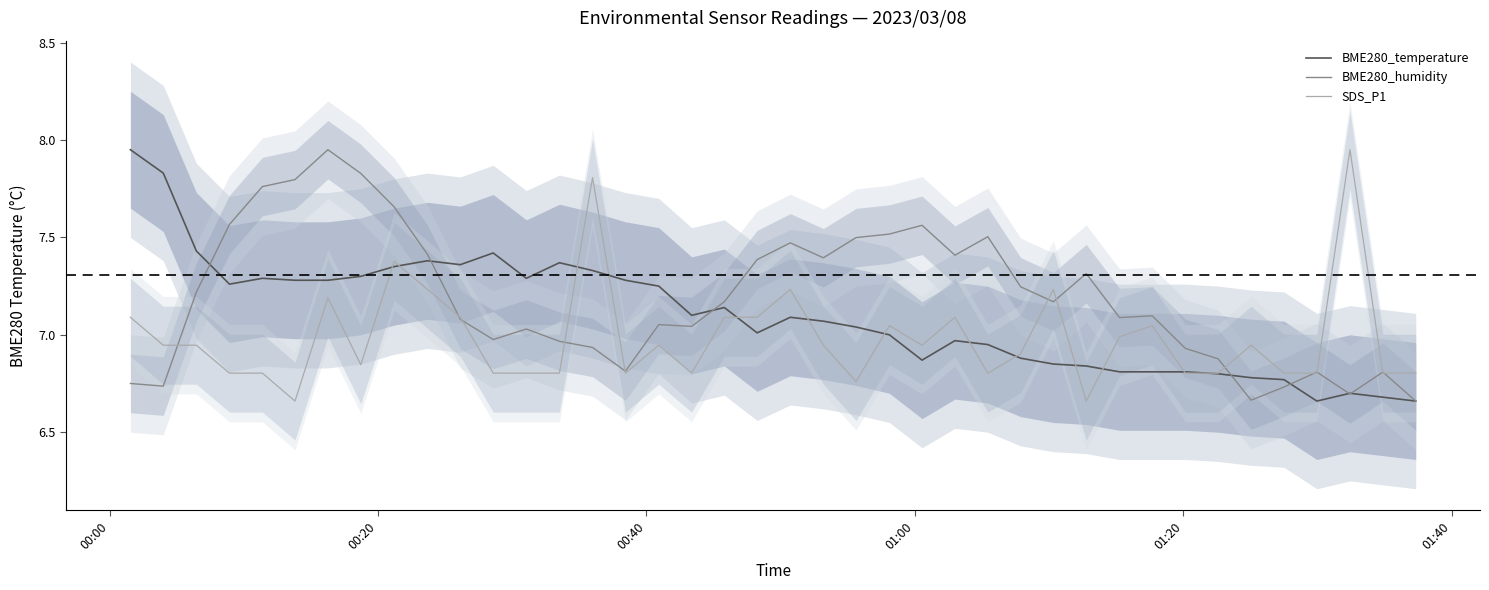

What are all the series names shown in the legend?

BME280_temperature, BME280_humidity, SDS_P1